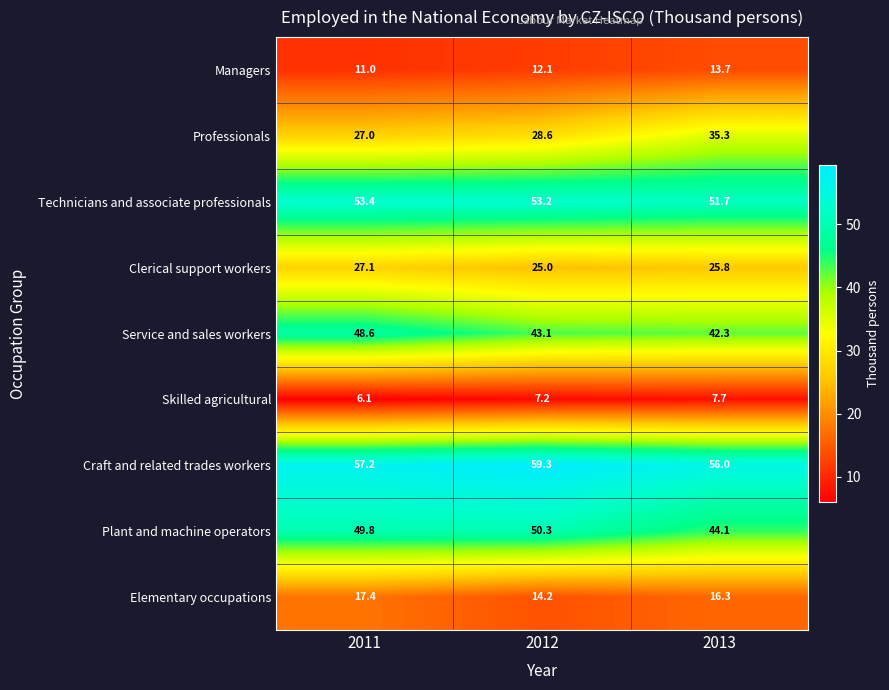

Rank the categories by Clerical support workers value from highest to lowest.

2011, 2013, 2012